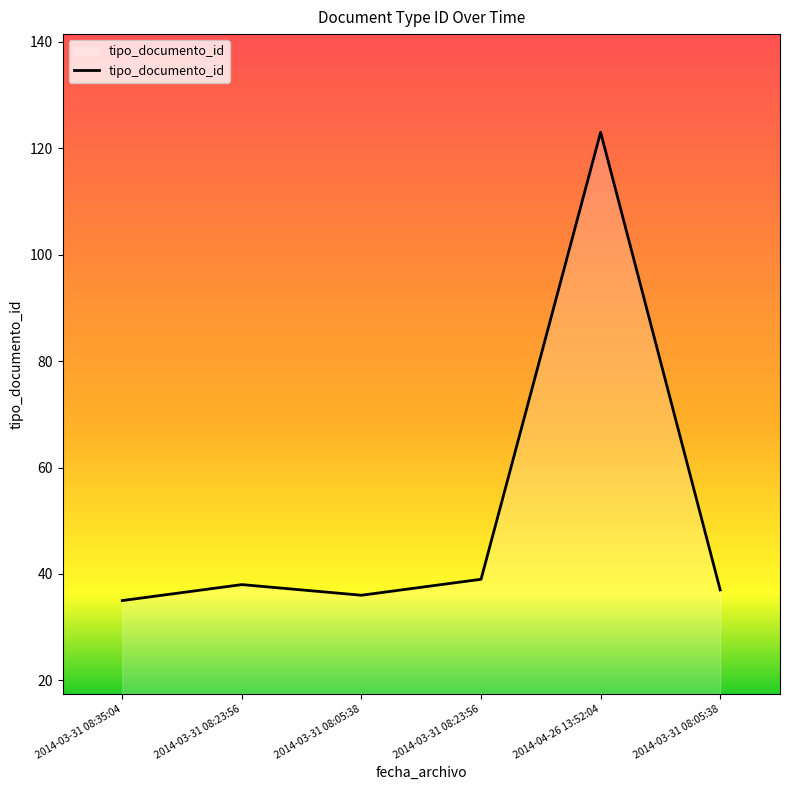

Reading right to left, transcribe all the data shown in this chart.

37	123	39	36	38	35